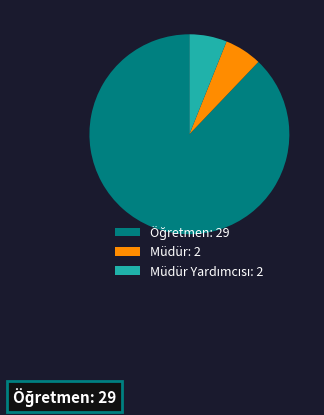

Is there a majority slice in this chart?

Yes